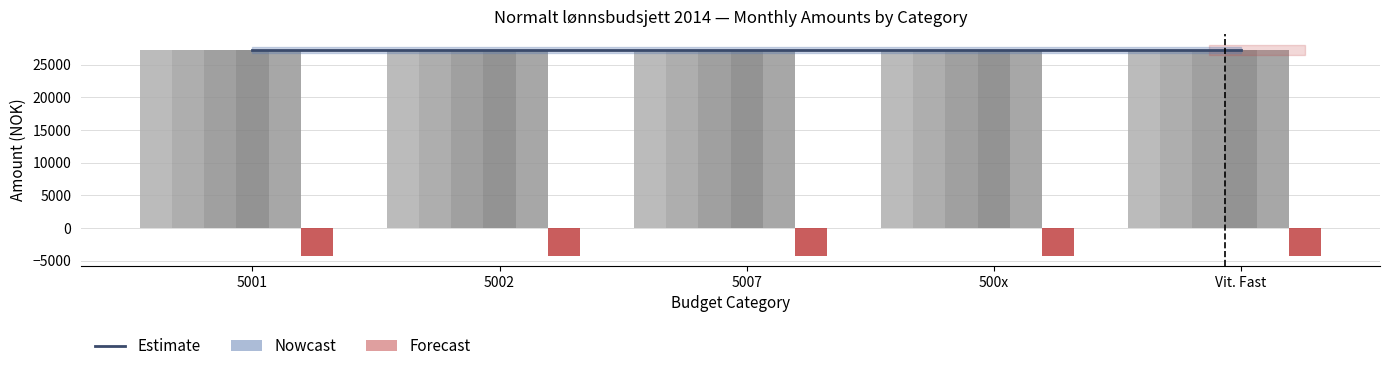

Between 5002 and 5007, which is larger?

5002